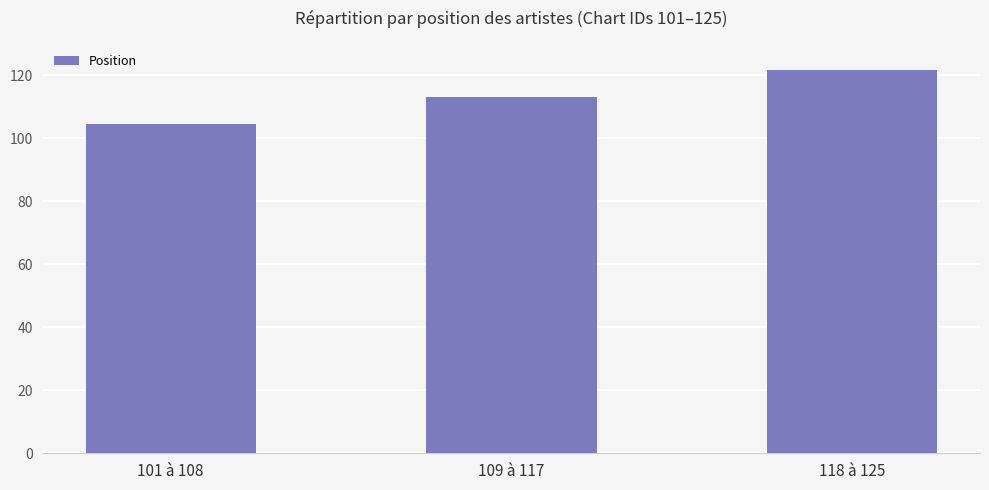

The value at 101 à 108 is 104.5. True or false?

True